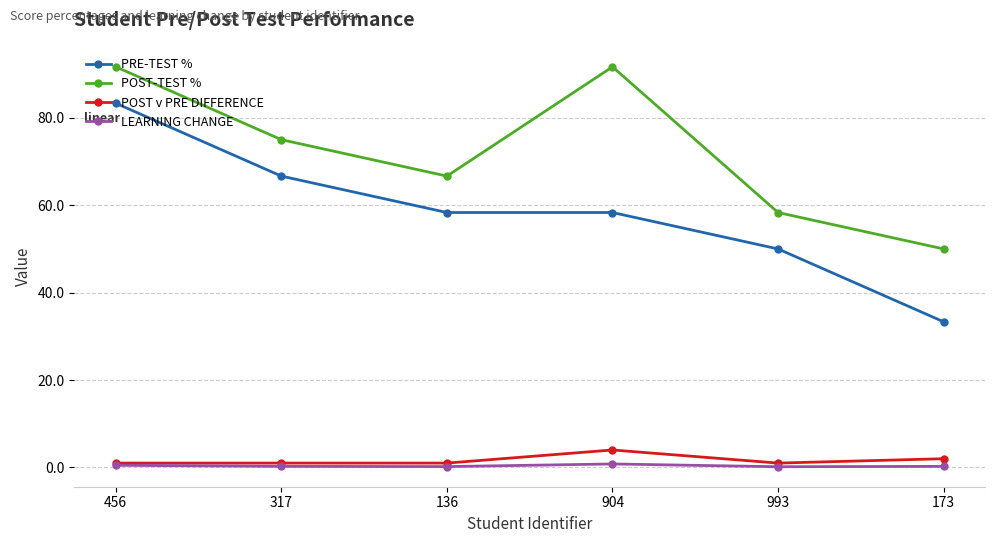

Between 317 and 904, which series saw the biggest shift?

POST-TEST %